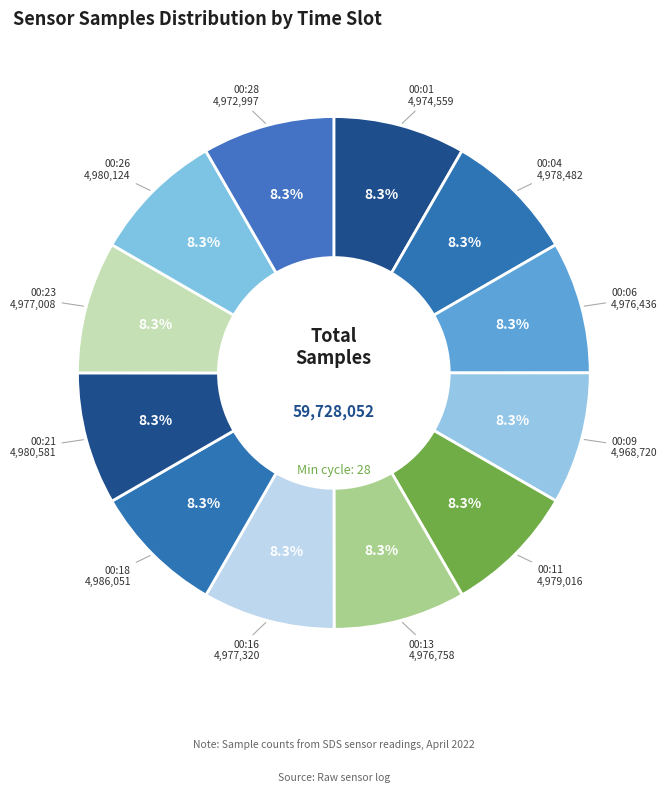

Count the number of slices in the pie.

12